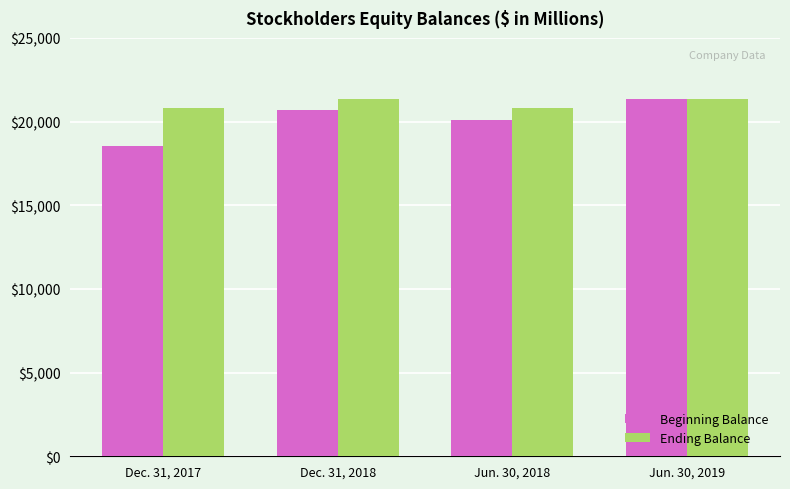

What is the difference between the maximum and minimum values in the Ending Balance series?

520